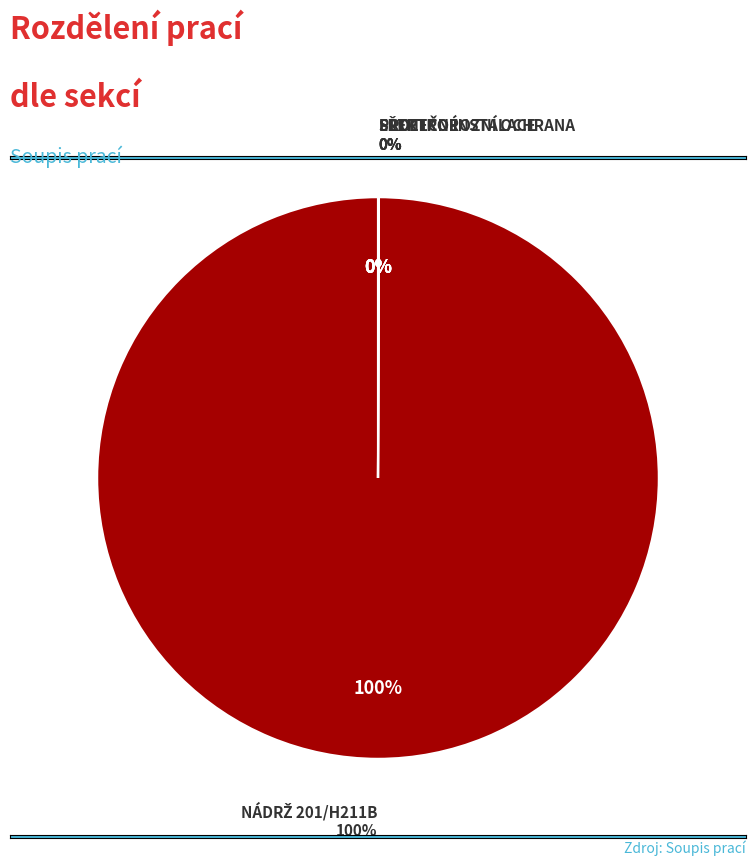

Does NÁDRŽ 201/H211B represent more than half of the total?

Yes